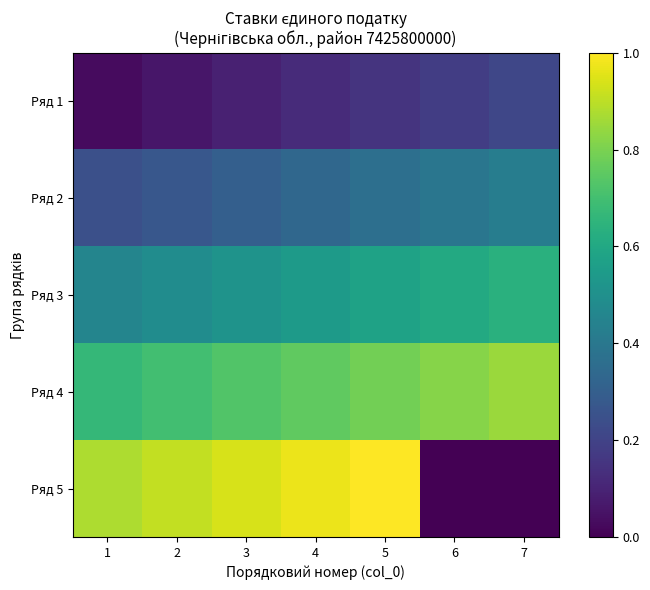

At how many categories does at least one series exceed 0?

7